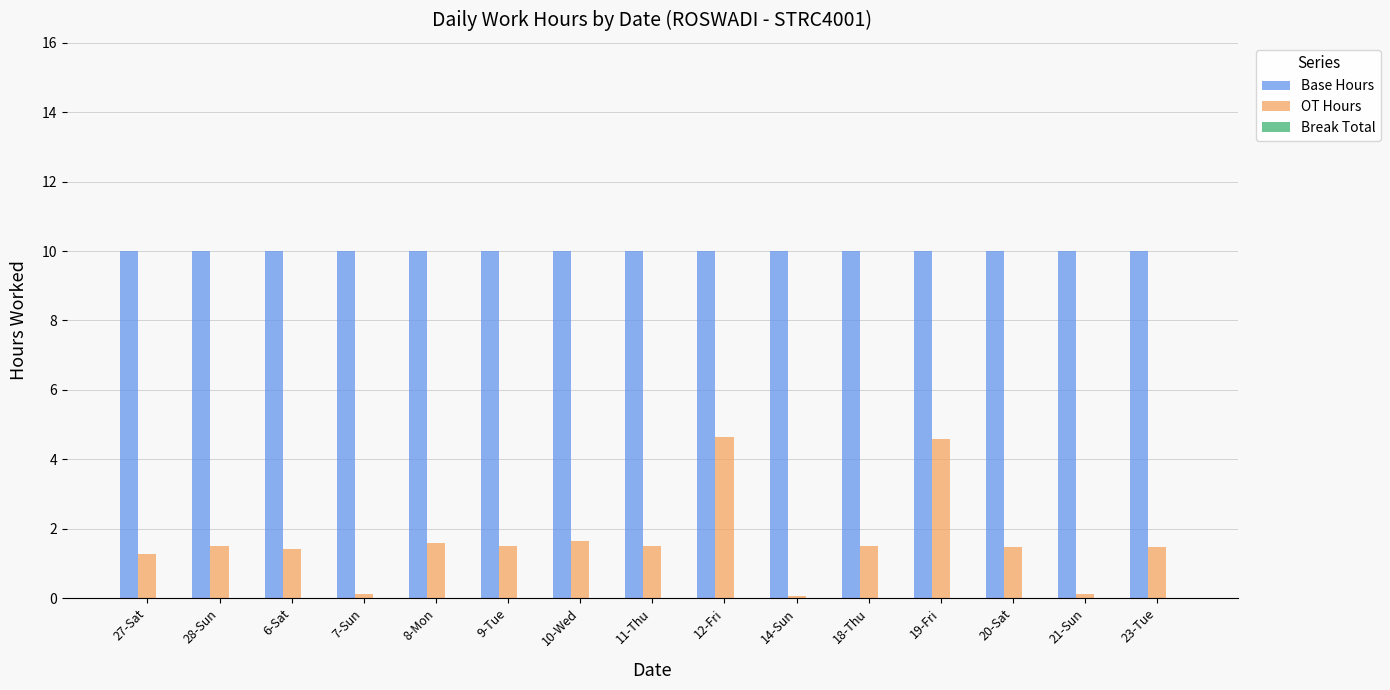

Which series has the largest total across all categories?

Base Hours